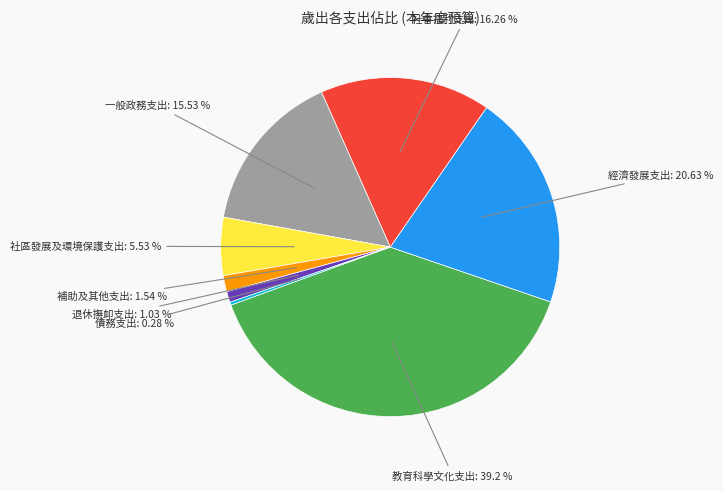

Does 社會福利支出 represent more than half of the total?

No